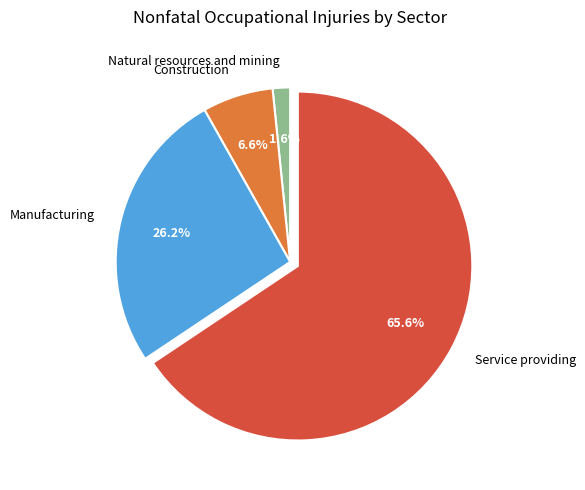

What is the total percentage of Natural resources and mining and Construction?

8.2%